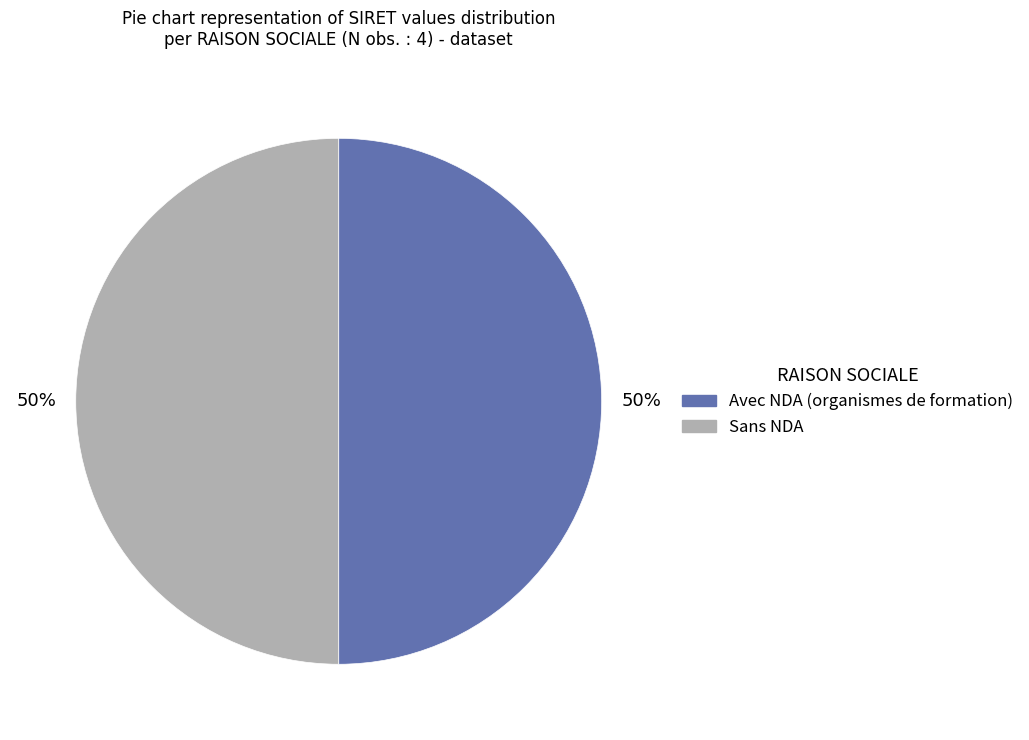

How many segments does this pie chart have?

2